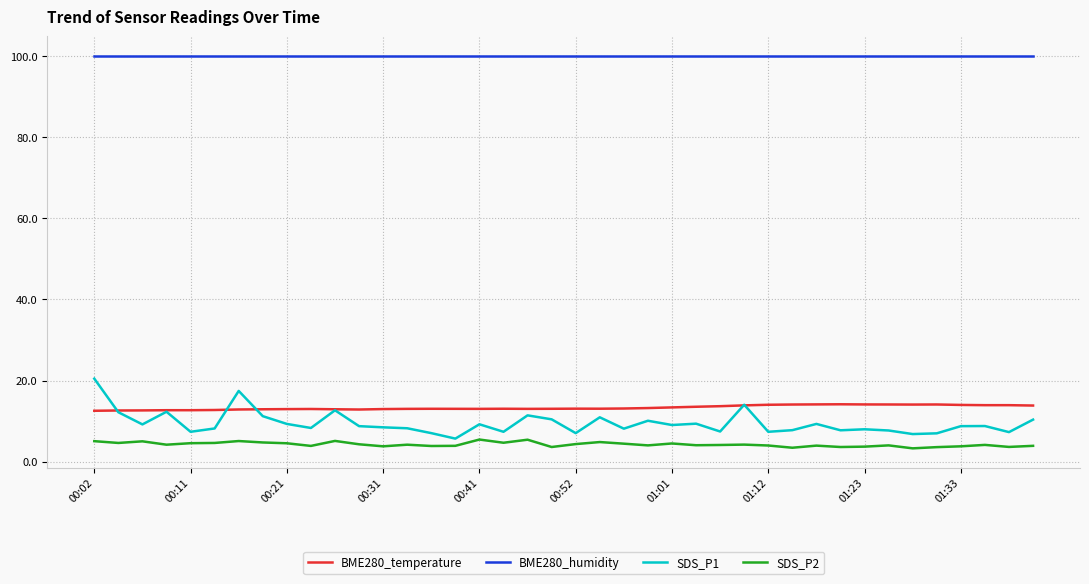

In SDS_P1, how many points are lower than both neighbors (excluding endpoints)?

13